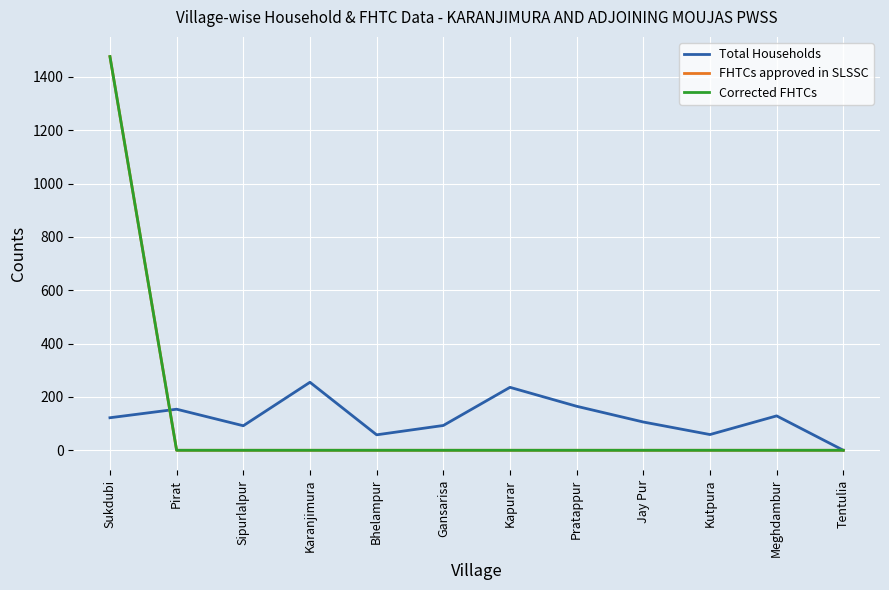

At which label does Total Households reach its peak?

Karanjimura